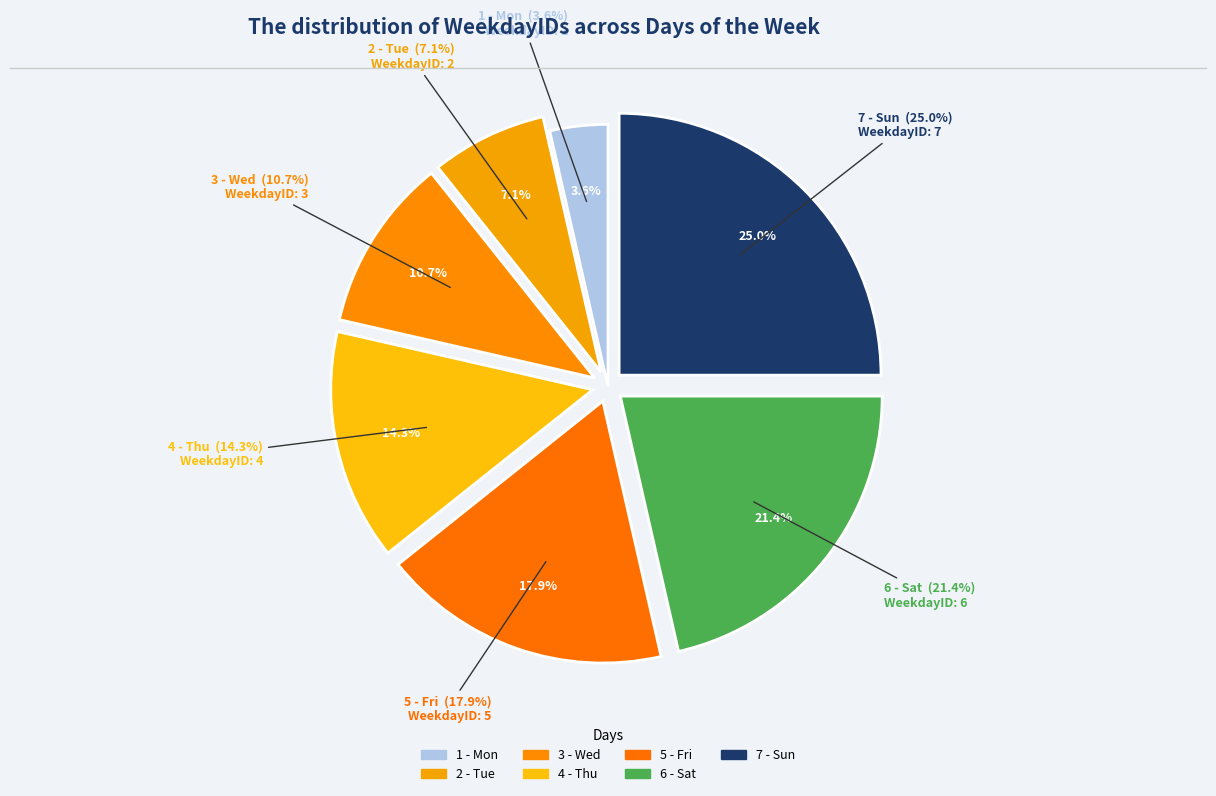

Is 6 - Sat the majority of the pie?

No